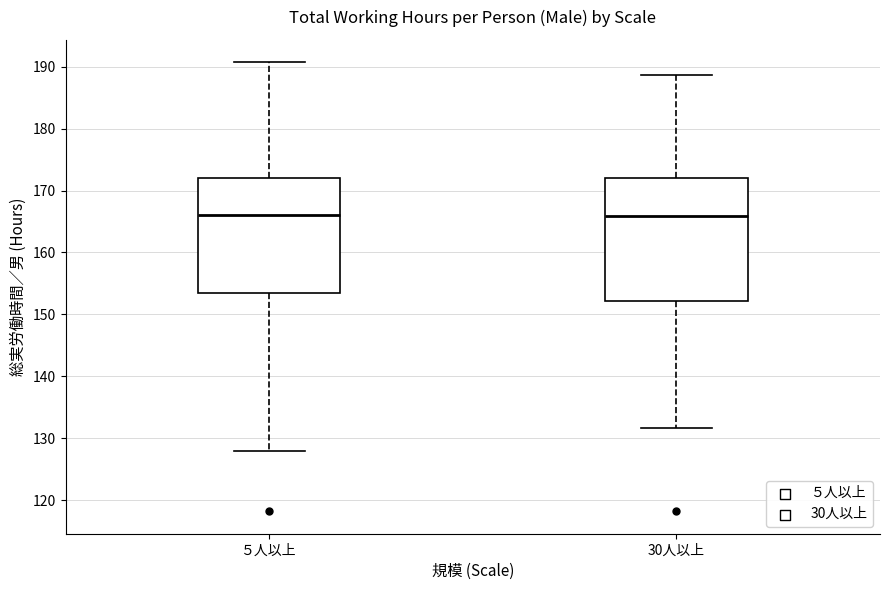

Reading left to right, read every box against the y-axis: the position of its median line, the range the box covers, and the ends of its whiskers. The values are not printed on the chart, so give them approximately, as read against the axis.

５人以上: median 166, box 154 to 172, whiskers 128 to 191
30人以上: median 166, box 152 to 172, whiskers 132 to 189